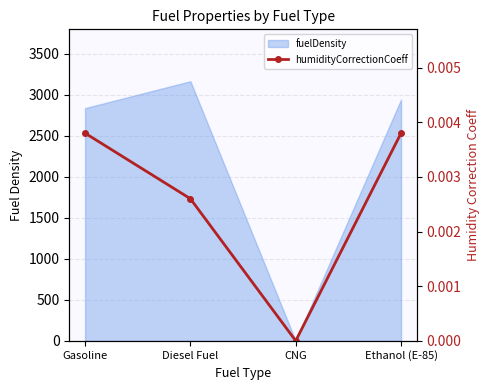

Where is the first local minimum?

CNG